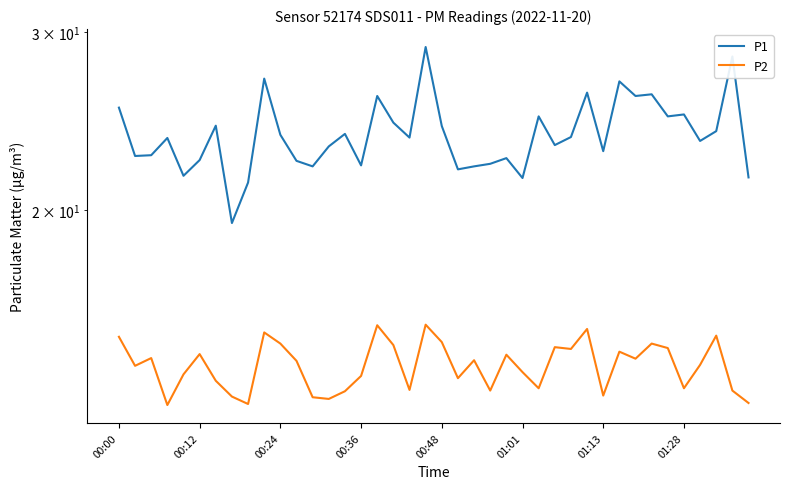

Is it true that P1 equals 8.7 at 12?

False